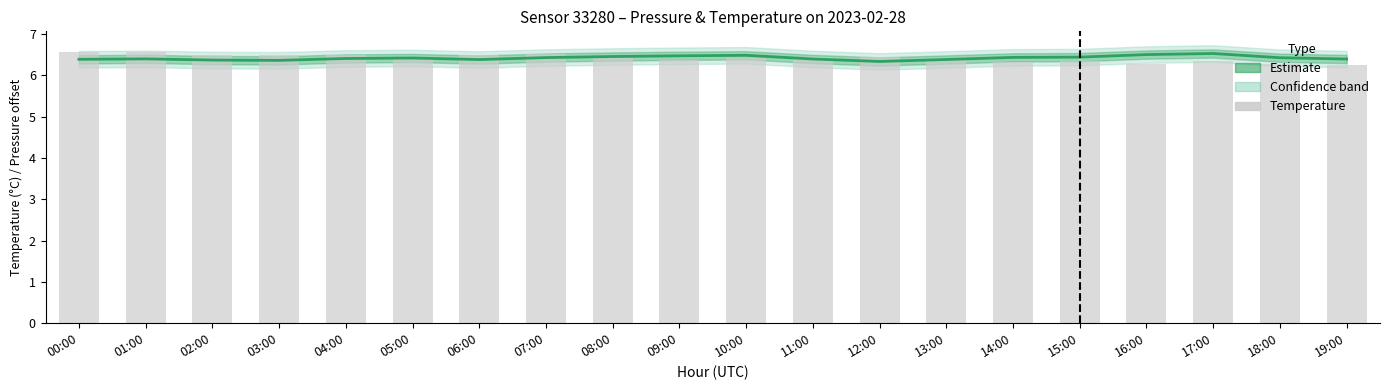

Reading left to right, what are all the values shown in this chart?

pressure (estimate): 00:00=6.4	01:00=6.4	02:00=6.4	03:00=6.4	04:00=6.4	05:00=6.4	06:00=6.4	07:00=6.4	08:00=6.5	09:00=6.5	10:00=6.5	11:00=6.4	12:00=6.3	13:00=6.4	14:00=6.4	15:00=6.4	16:00=6.5	17:00=6.5	18:00=6.4	19:00=6.4
temperature: 00:00=6.6	01:00=6.6	02:00=6.5	03:00=6.5	04:00=6.5	05:00=6.5	06:00=6.5	07:00=6.5	08:00=6.4	09:00=6.4	10:00=6.4	11:00=6.4	12:00=6.4	13:00=6.4	14:00=6.3	15:00=6.3	16:00=6.3	17:00=6.3	18:00=6.3	19:00=6.2